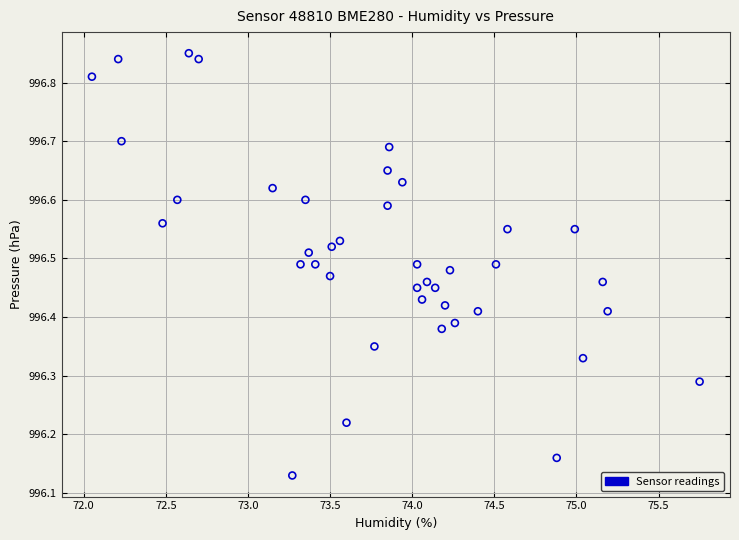

What is the range of X values (max minus min)?

3.7